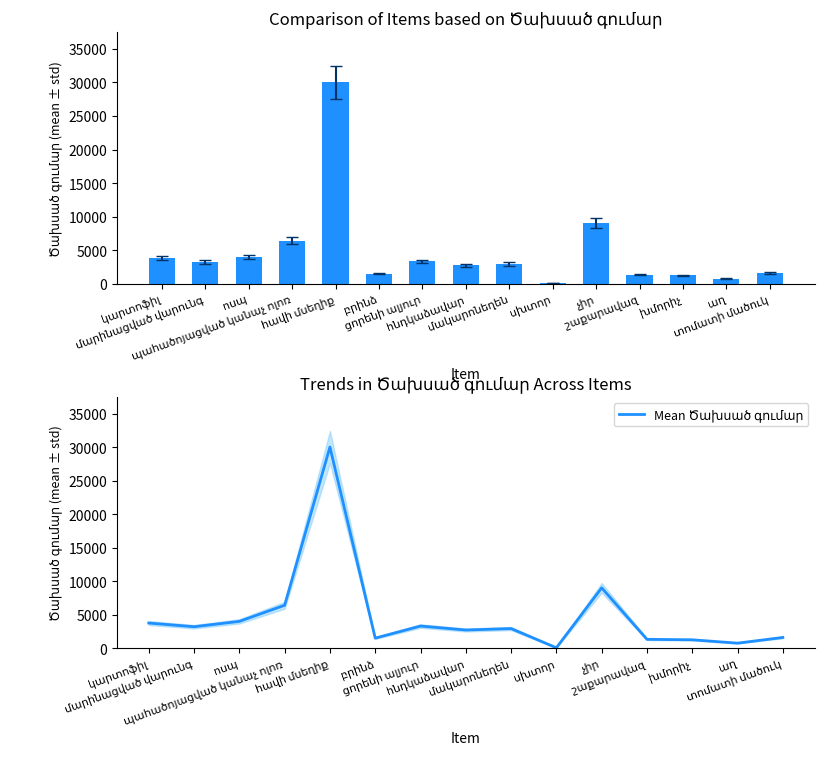

True or false: Mean Ծախսած գումար has a value of 5147.6 at մակարոնեղեն.

False